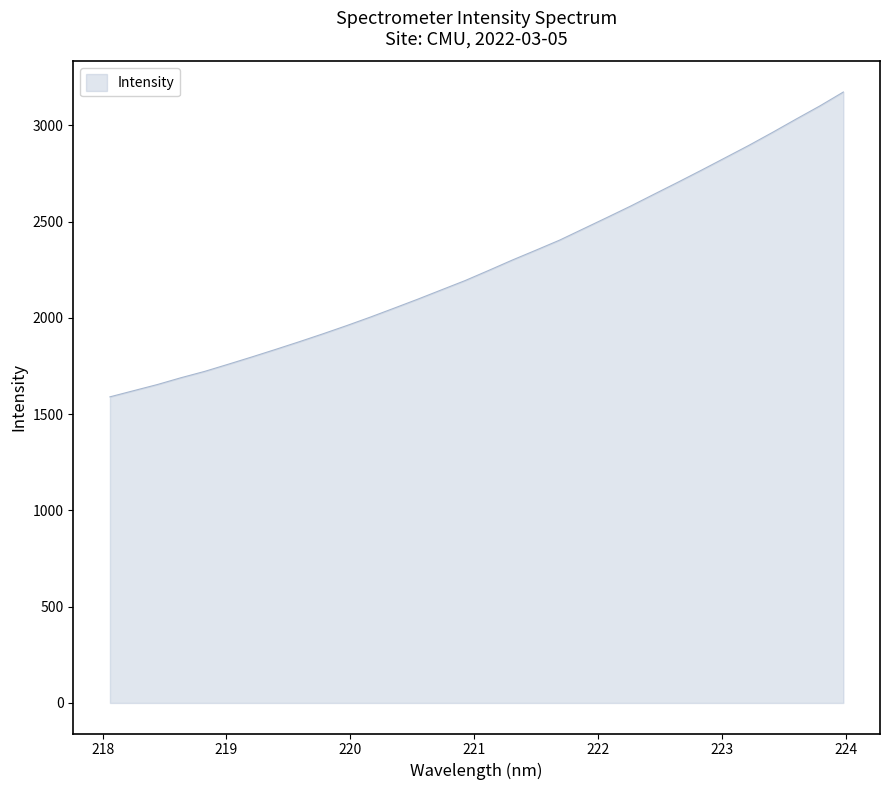

What is the greatest value displayed?

3172.4